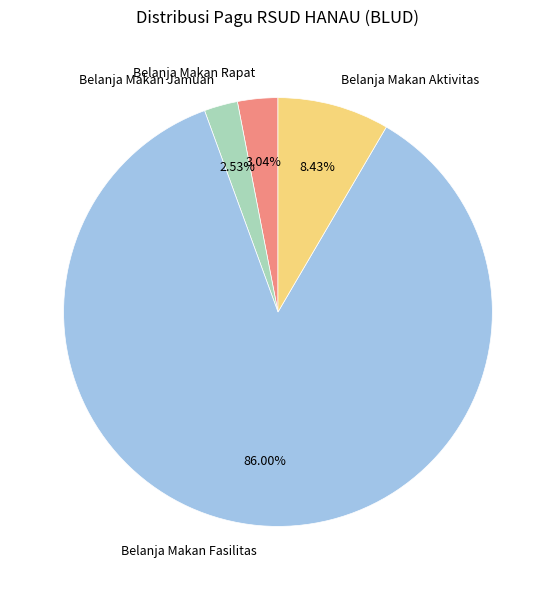

Which has a higher value, Belanja Makan Aktivitas or Belanja Makan Rapat?

Belanja Makan Aktivitas